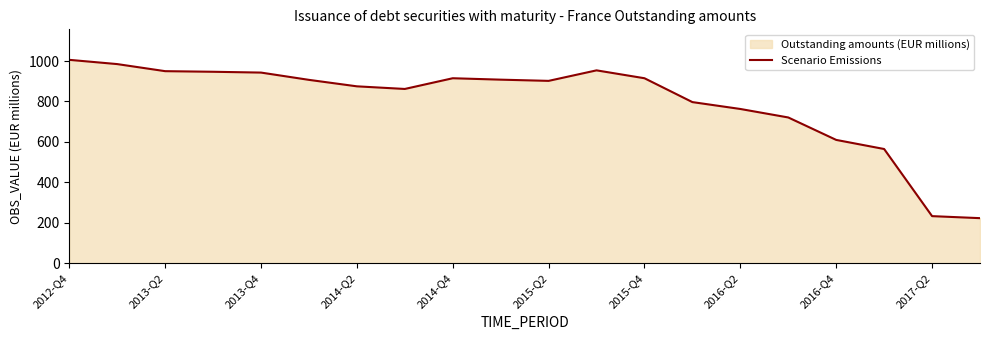

Which label corresponds to the largest value in the chart?

2012-Q4